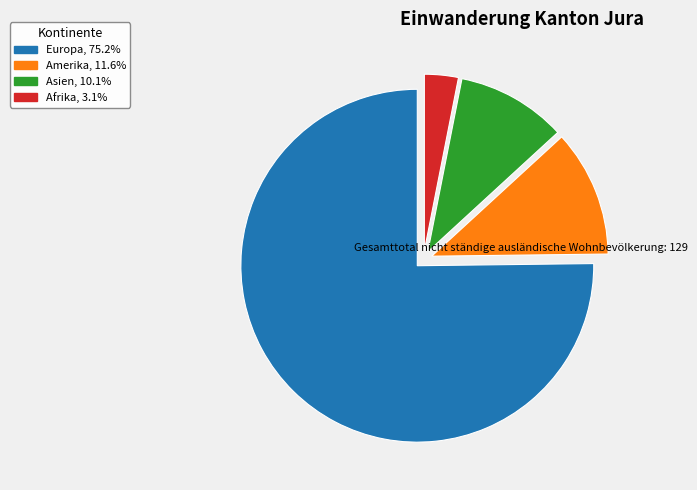

How many slices are in this pie chart?

4